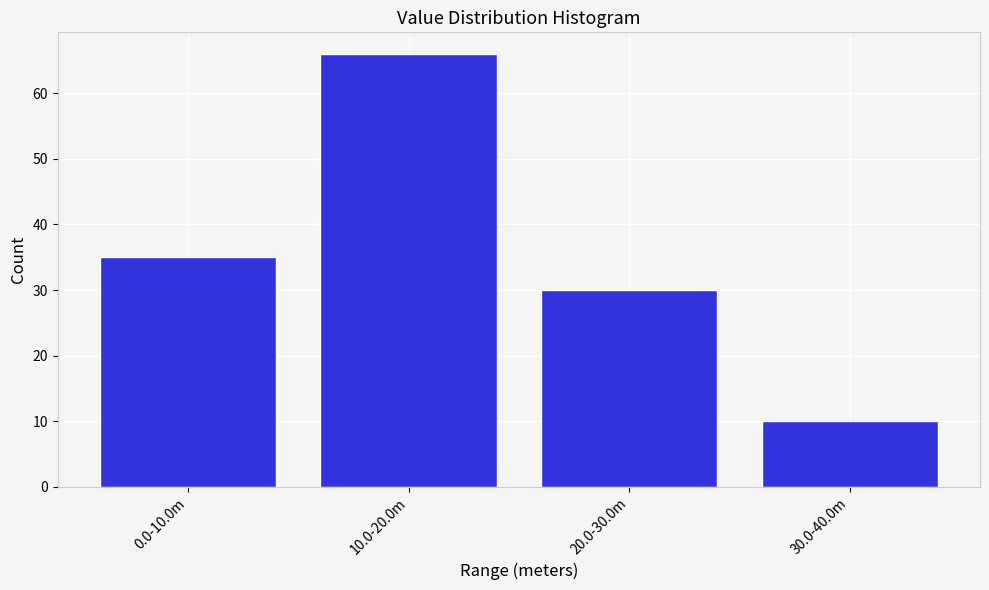

Reading left to right, transcribe all the data shown in this chart.

0.0-10.0m=35	10.0-20.0m=66	20.0-30.0m=30	30.0-40.0m=10